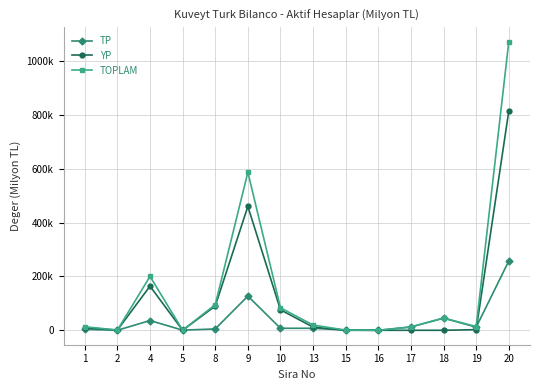

What is the difference between the maximum and minimum values in the TOPLAM series?

1071840